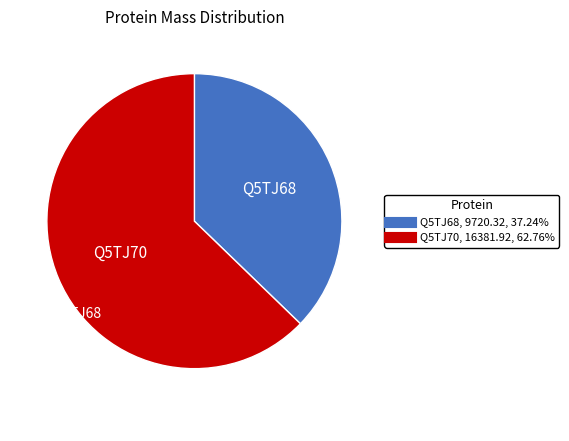

How many slices are in this pie chart?

2